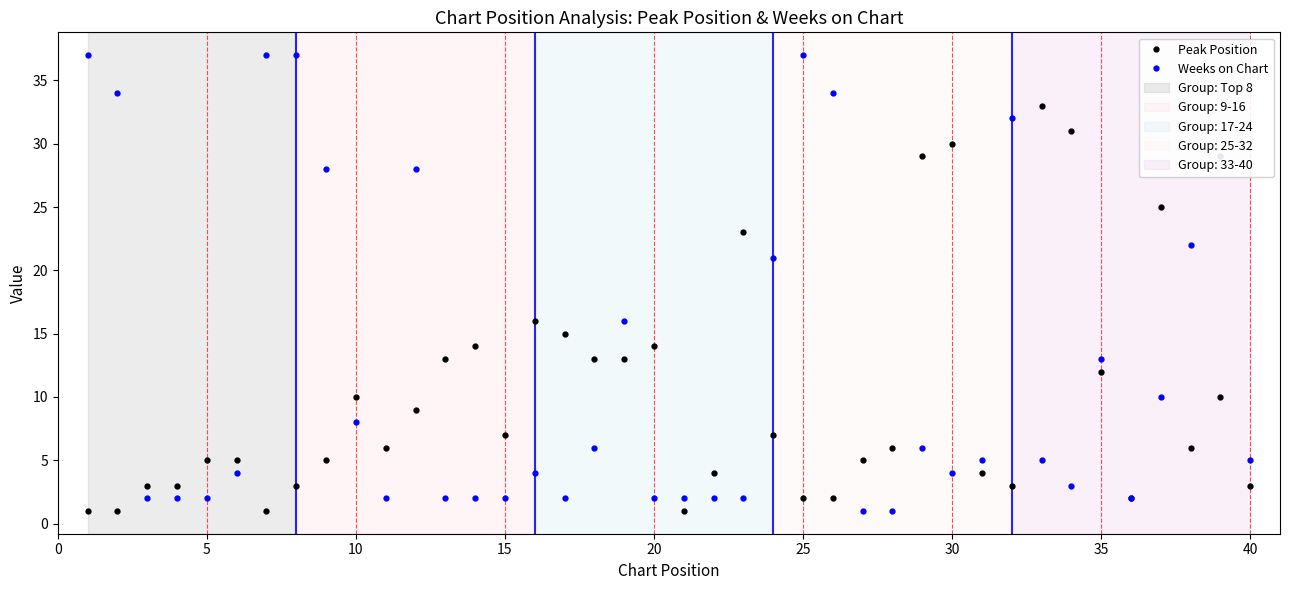

What is the greatest value displayed?

37